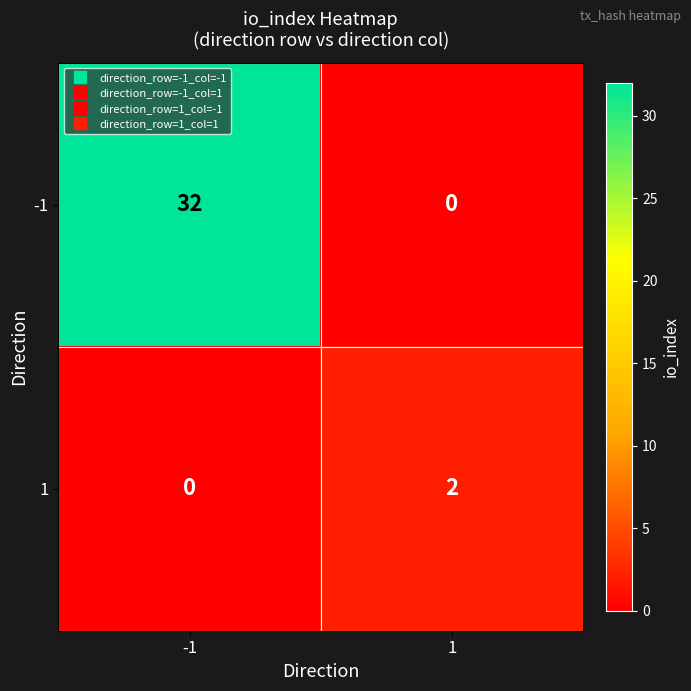

The 1 series shows -1 at -1. True or false?

False